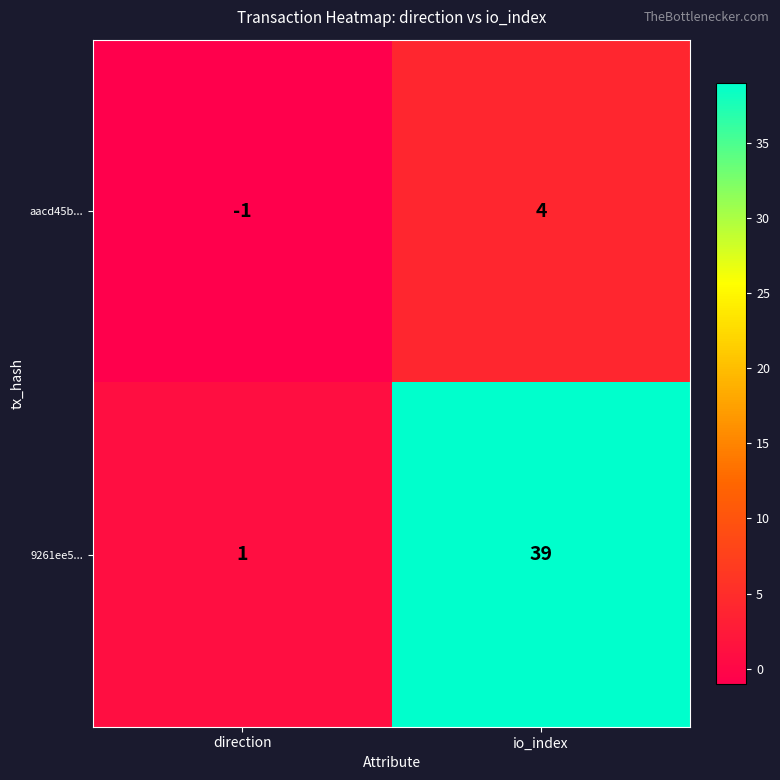

Which series has the largest range (max minus min)?

9261ee5...